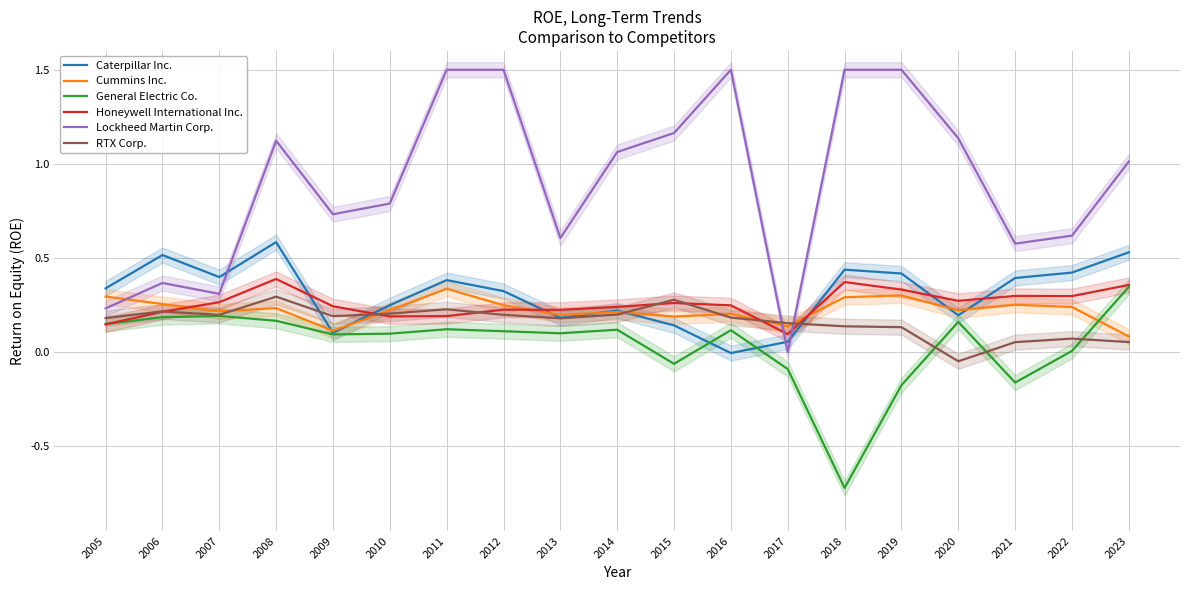

Which category has the lowest value across all series?

2018